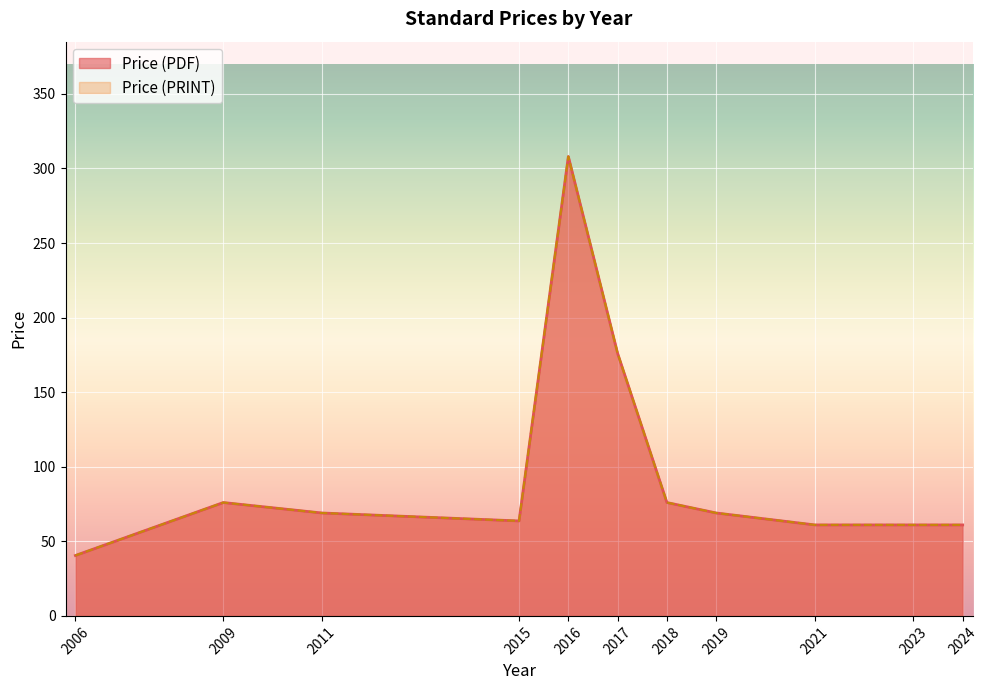

How many values in the Price (PRINT) series exceed 69?

5